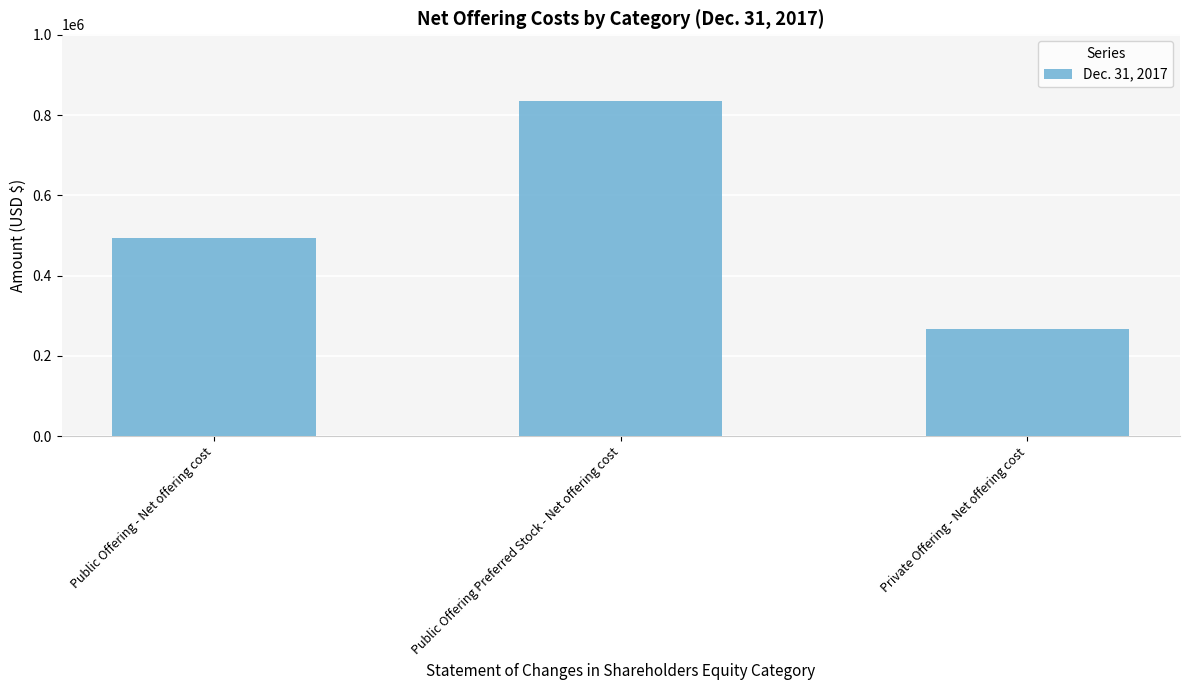

How many bars are there in total?

3